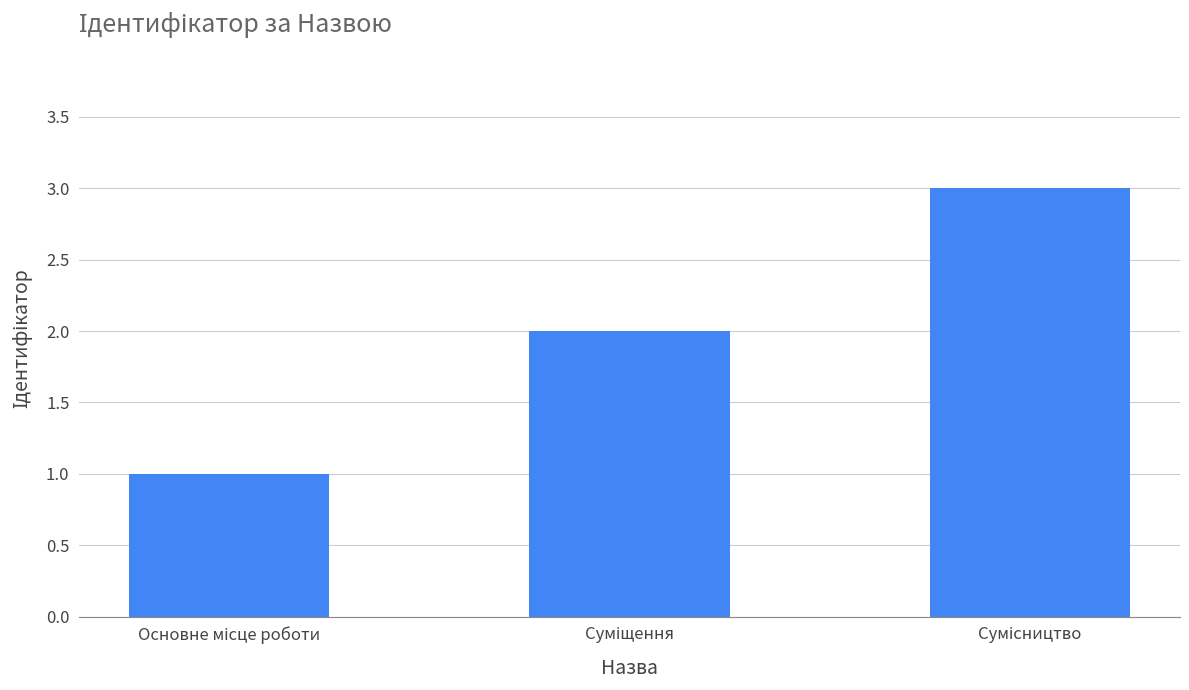

What is the value of the 3rd bar from the left?

3